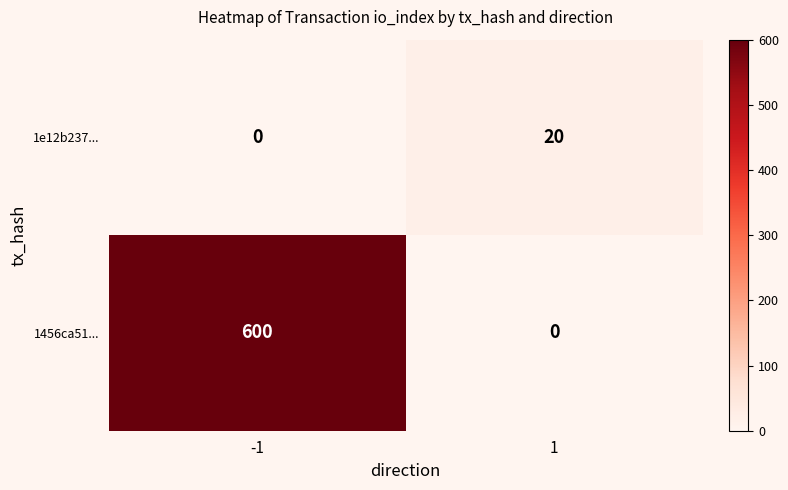

At which category is the sum across all series the highest?

-1